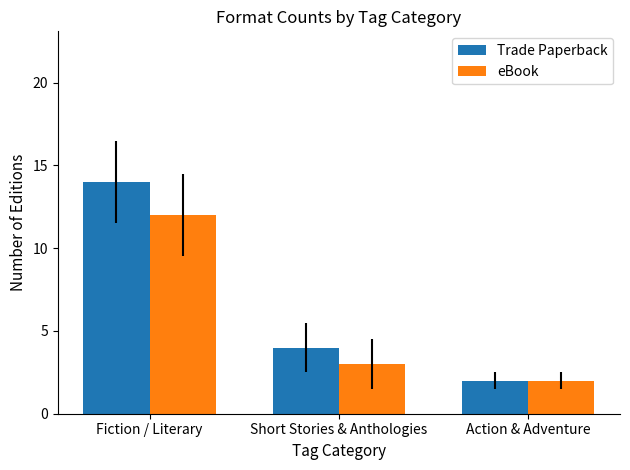

How many data points in Trade Paperback are less than 4?

1